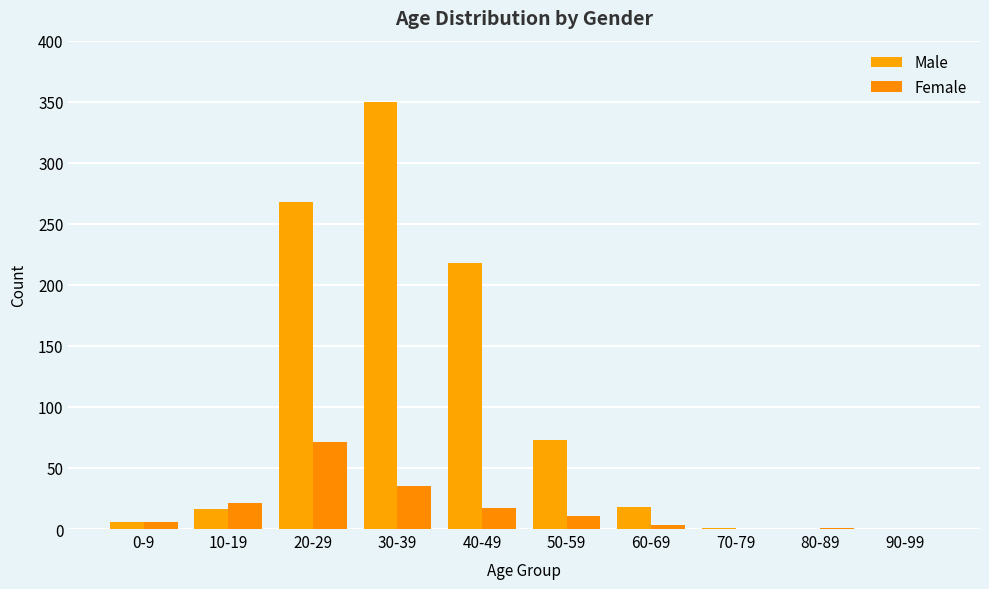

How many groups of bars are there?

10